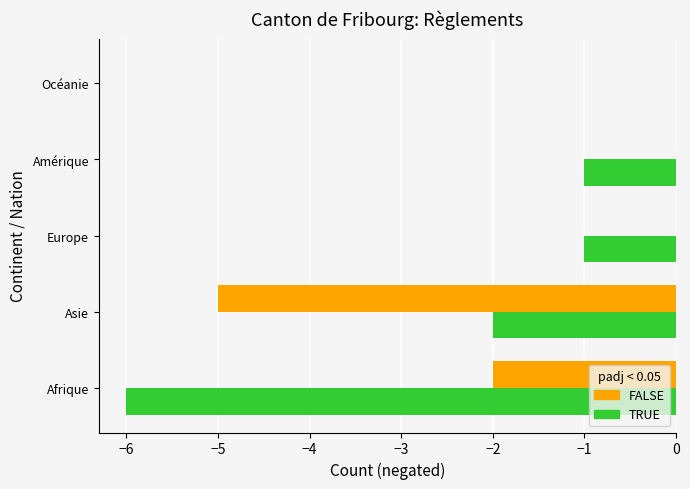

What is the total value across all series at Asie?

-7